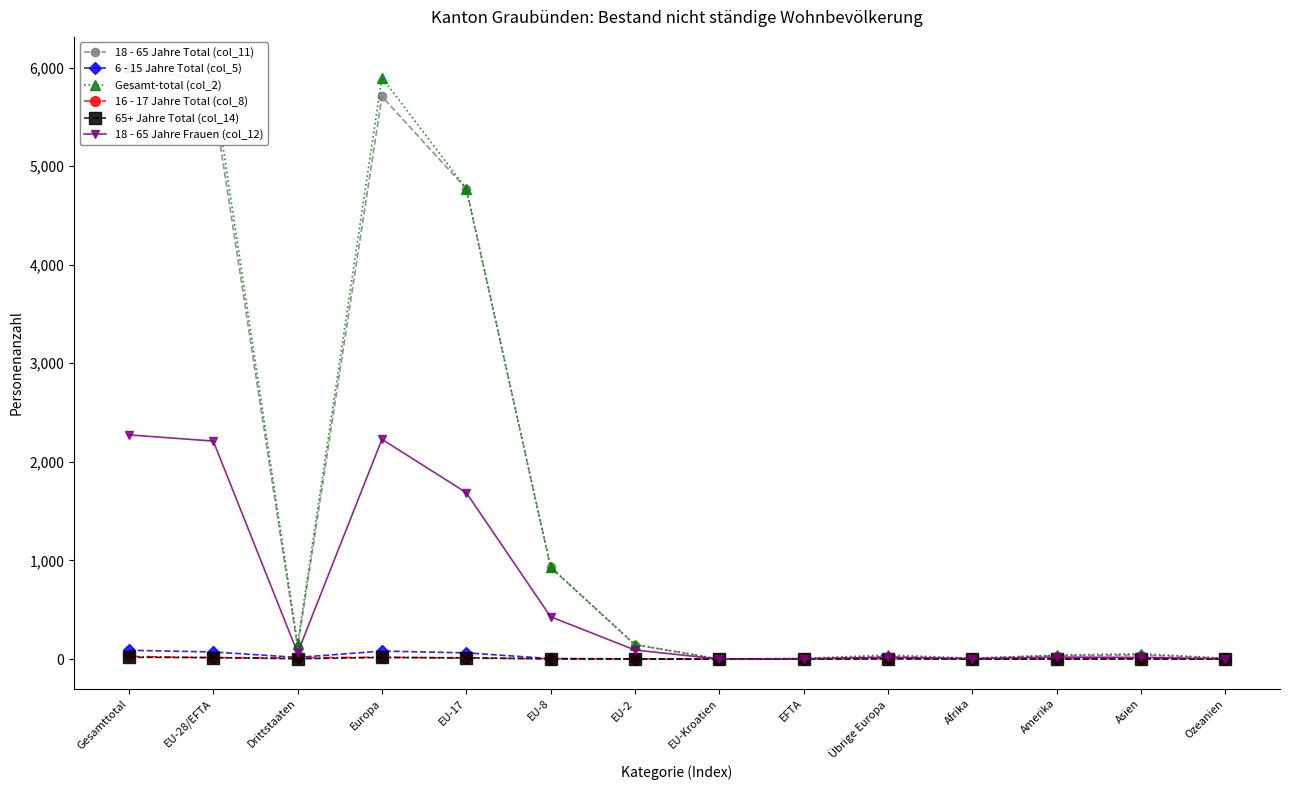

How many lines are shown in the chart?

6